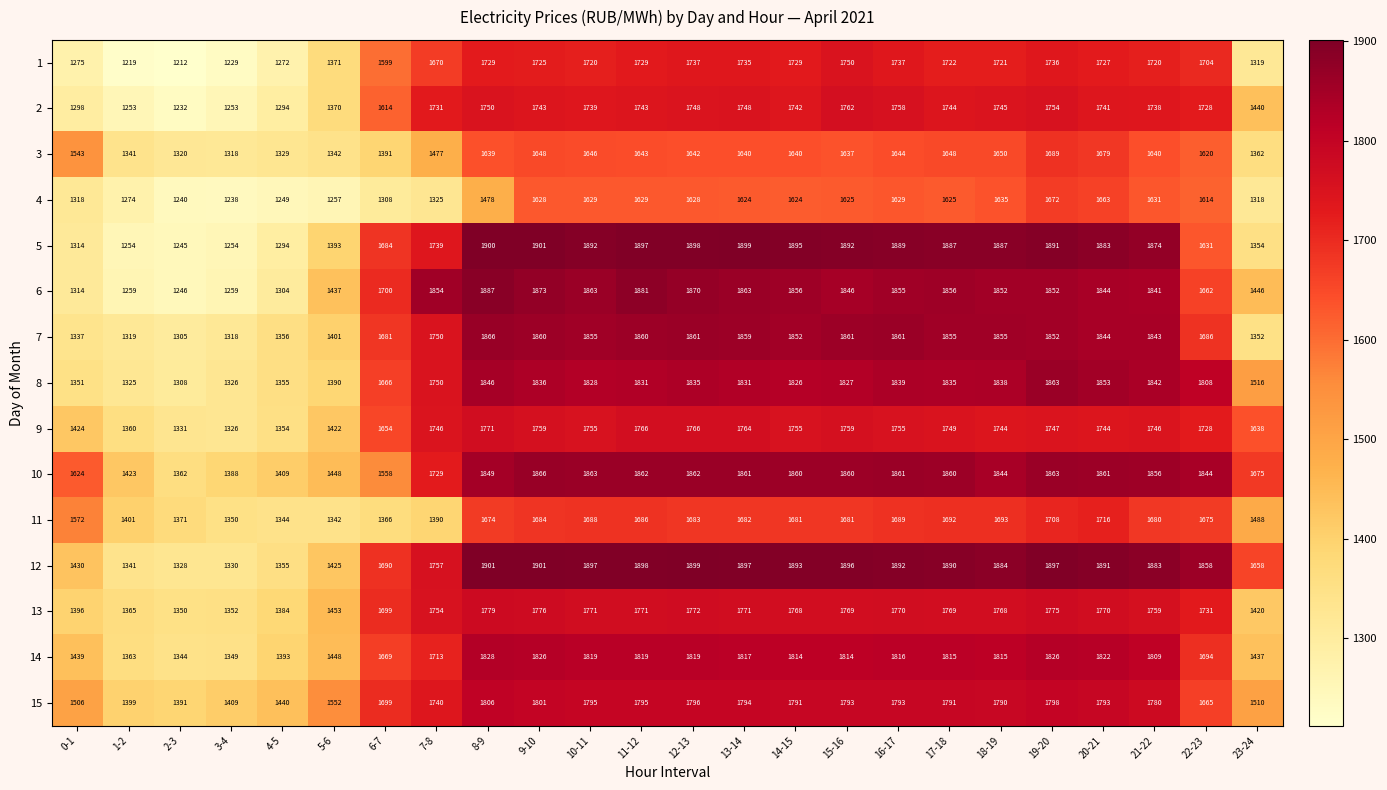

What is the sum of the 5 values at 3-4 and 22-23?

2885